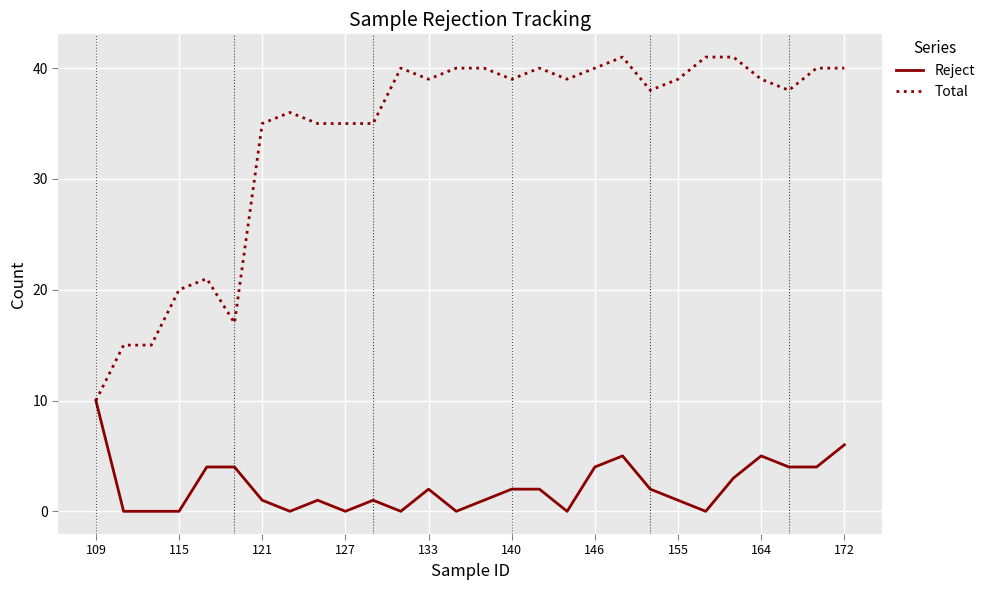

Rank the series by their maximum value, from lowest to highest.

Reject, Total